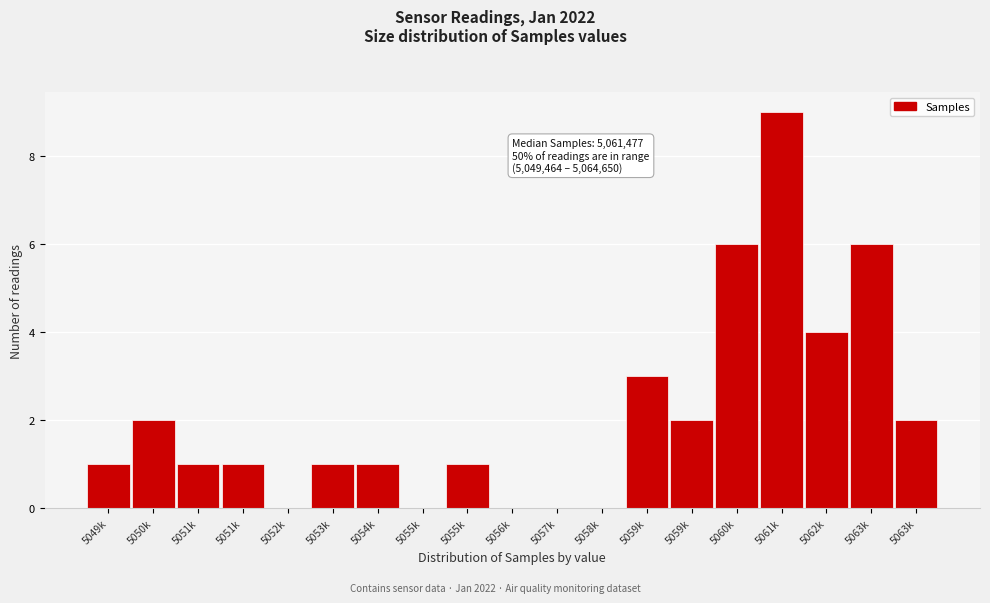

How many series are shown in this chart?

1